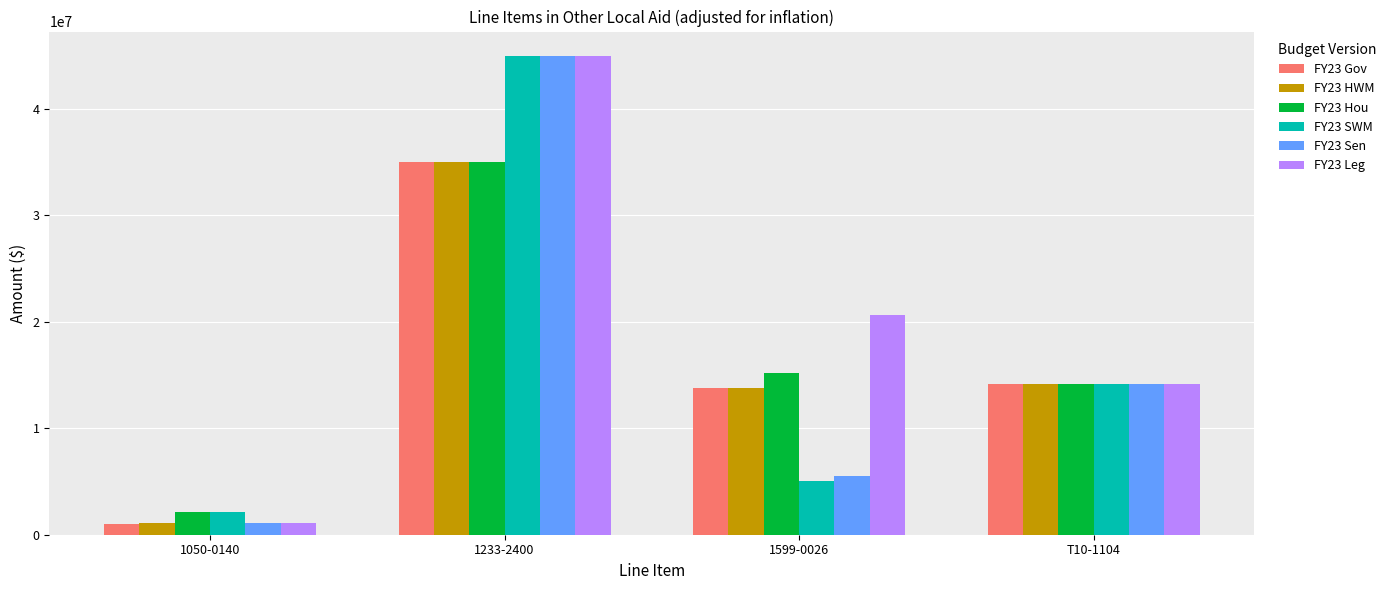

What is the difference between the FY23 Sen values at T10-1104 and 1233-2400?

30880131